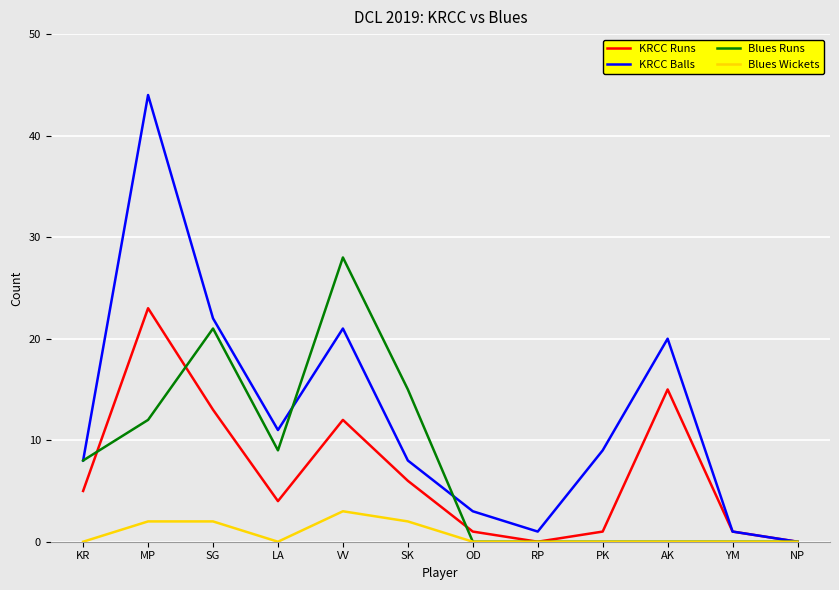

What is the difference between the KRCC Balls values at RP and SG?

21